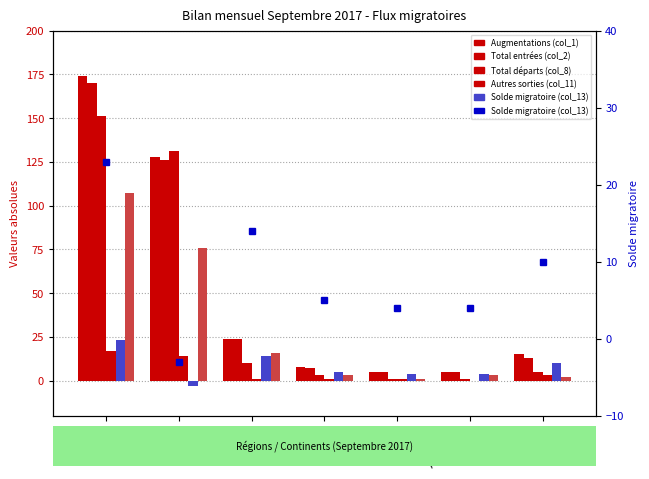

True or false: Total entrées (col_2) has a value of 2 at Afrique.

False